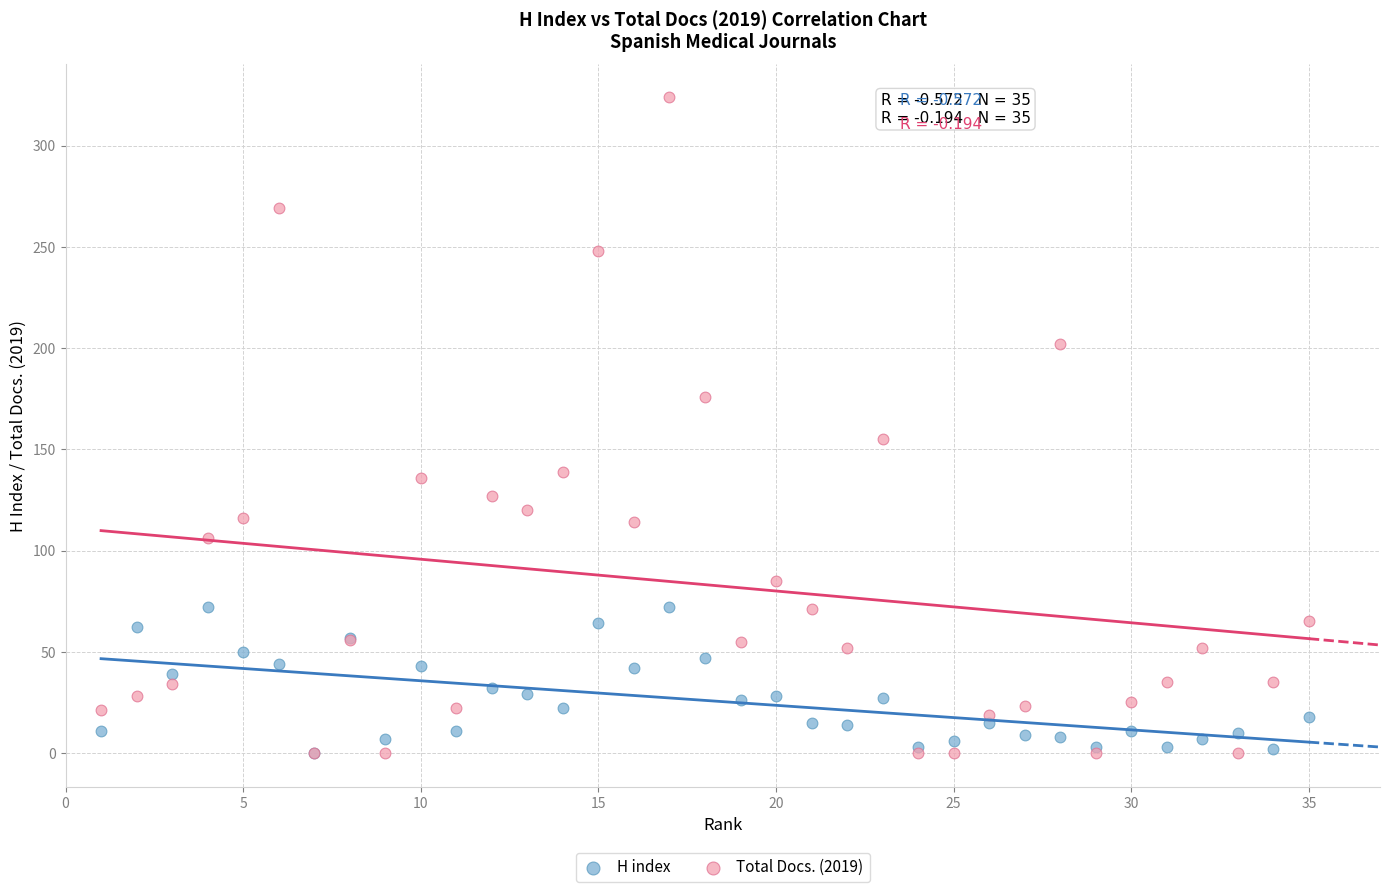

In the Total Docs. (2019) series, what Y value is closest to 162?

155